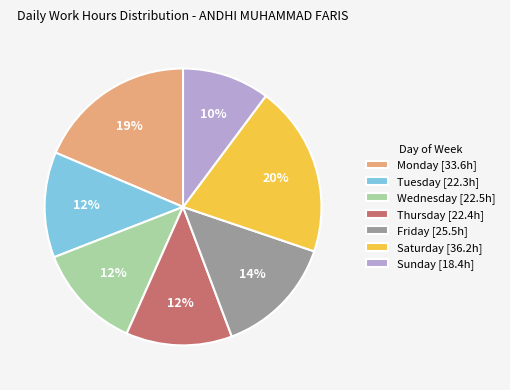

Which slice is the smallest?

Sunday [18.4h]